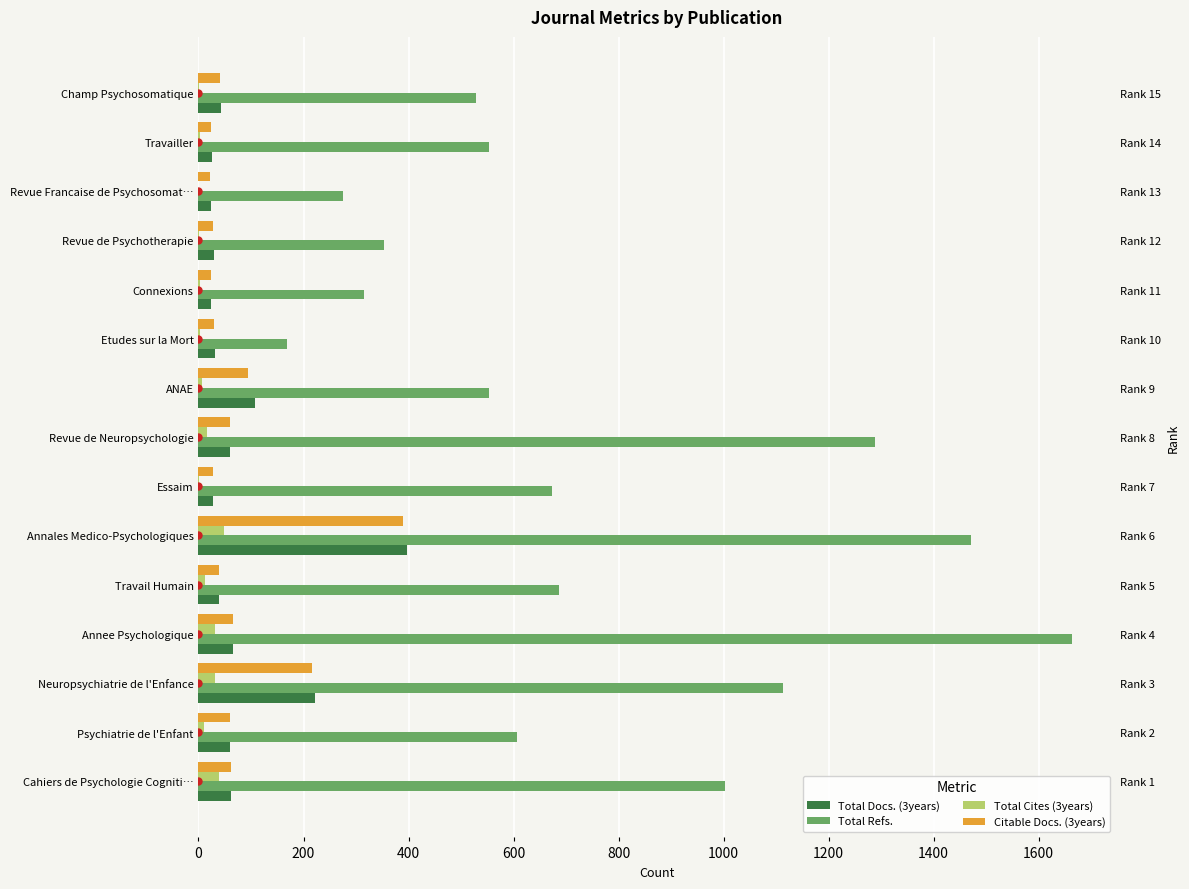

Rank the series at Connexions from highest to lowest value.

Total Refs., Total Docs. (3years), Citable Docs. (3years), Total Cites (3years)